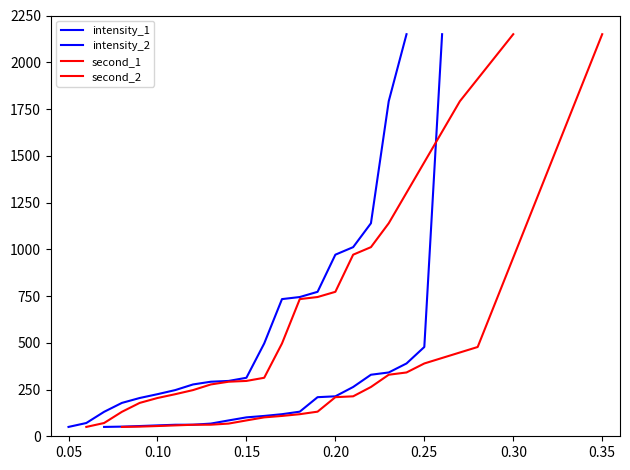

Which series has the widest spread of values?

intensity_2